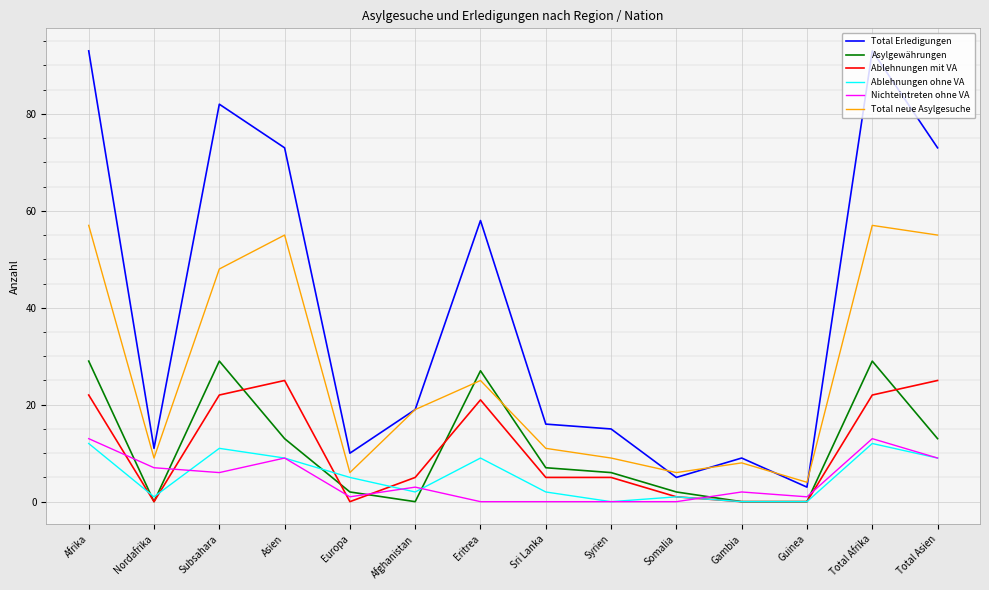

How many lines are shown in the chart?

6